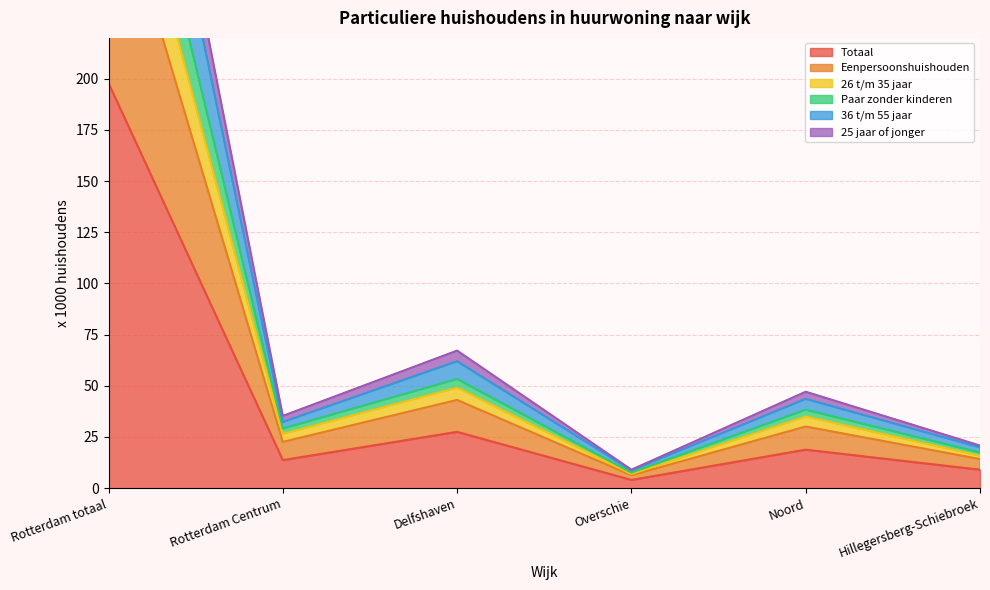

Which has a higher value, Rotterdam Centrum or Overschie?

Rotterdam Centrum